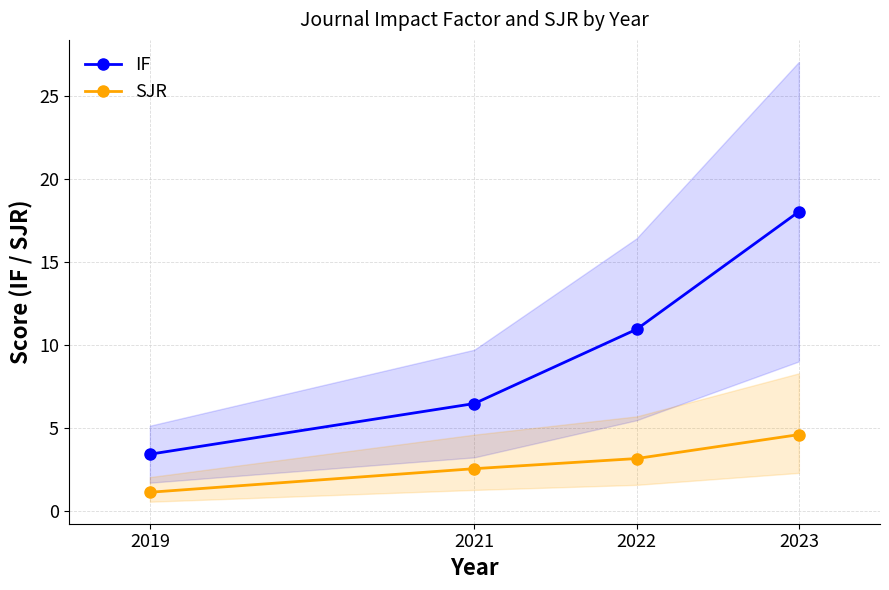

True or false: IF has a value of 18.0 at 2023.

True